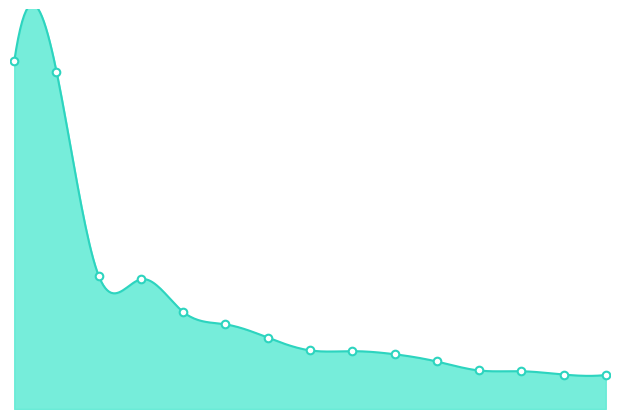

Approximately how many times larger is the value at AU compared to ES?

1.6